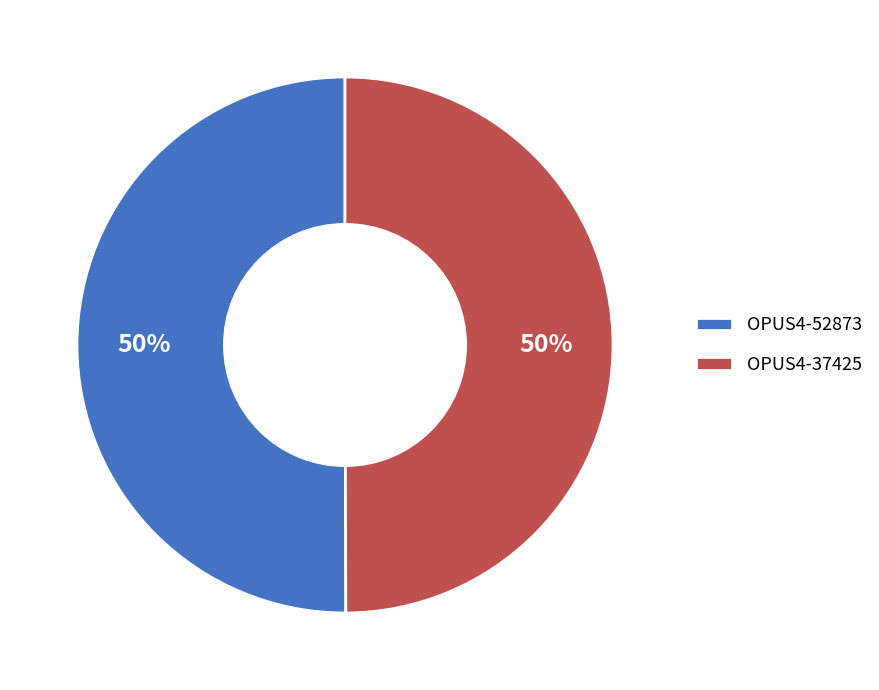

To the nearest percent, what is the combined percentage of OPUS4-52873 and OPUS4-37425?

100%